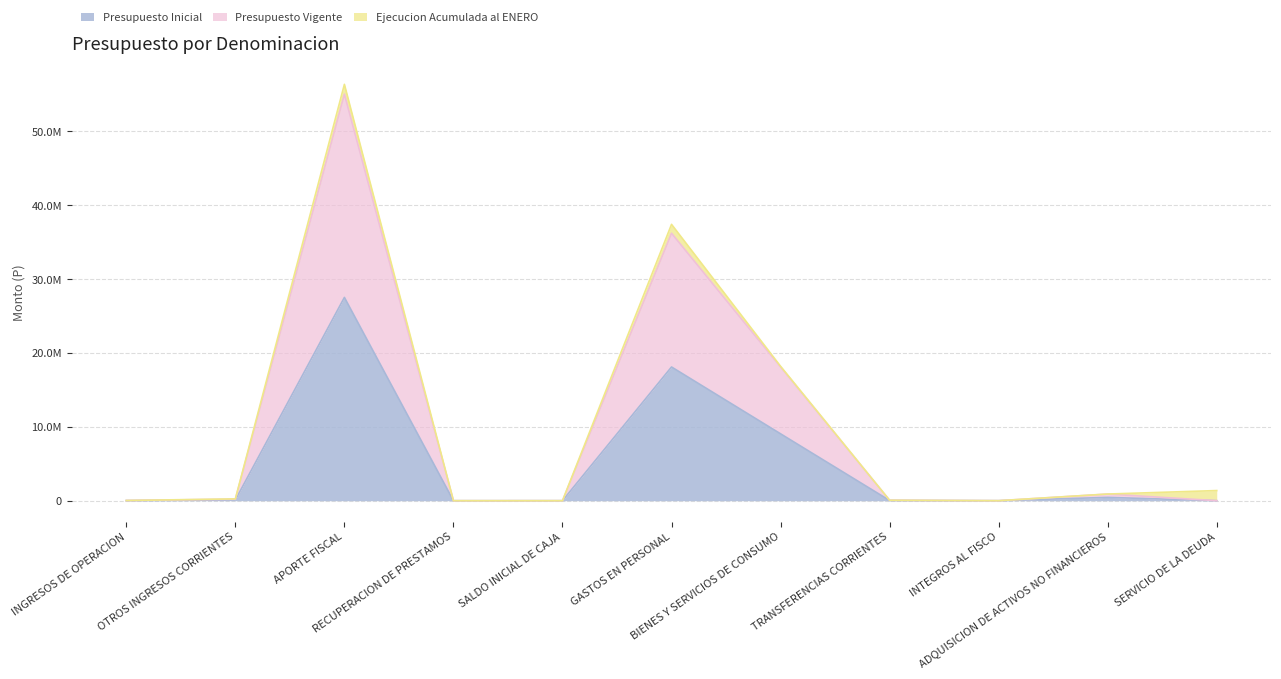

What is the difference between the Presupuesto Vigente values at APORTE FISCAL and BIENES Y SERVICIOS DE CONSUMO?

36919456